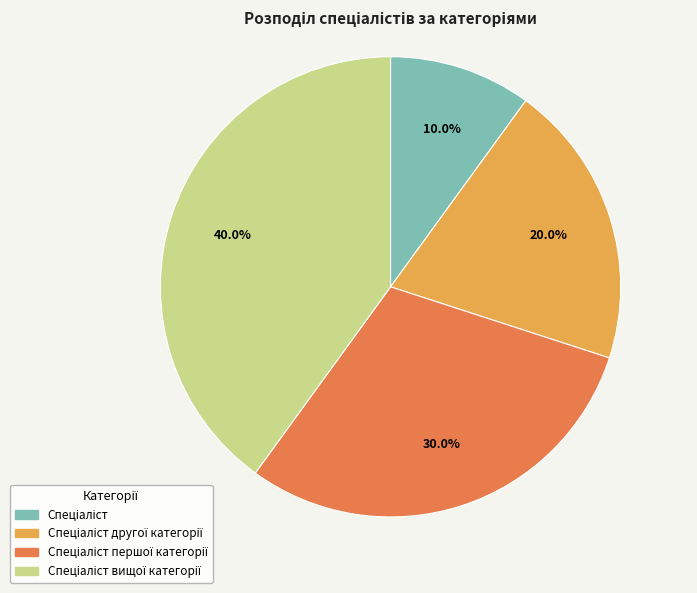

To the nearest percent, what is the average slice percentage?

25%